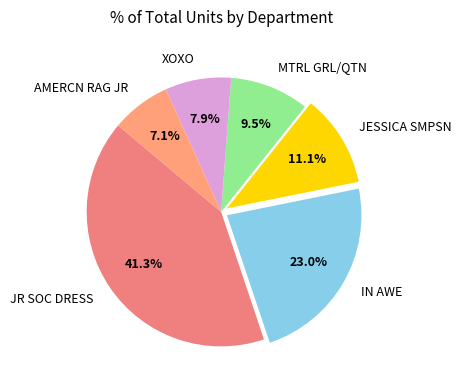

To the nearest percent, what percentage of the pie is JESSICA SMPSN?

11%